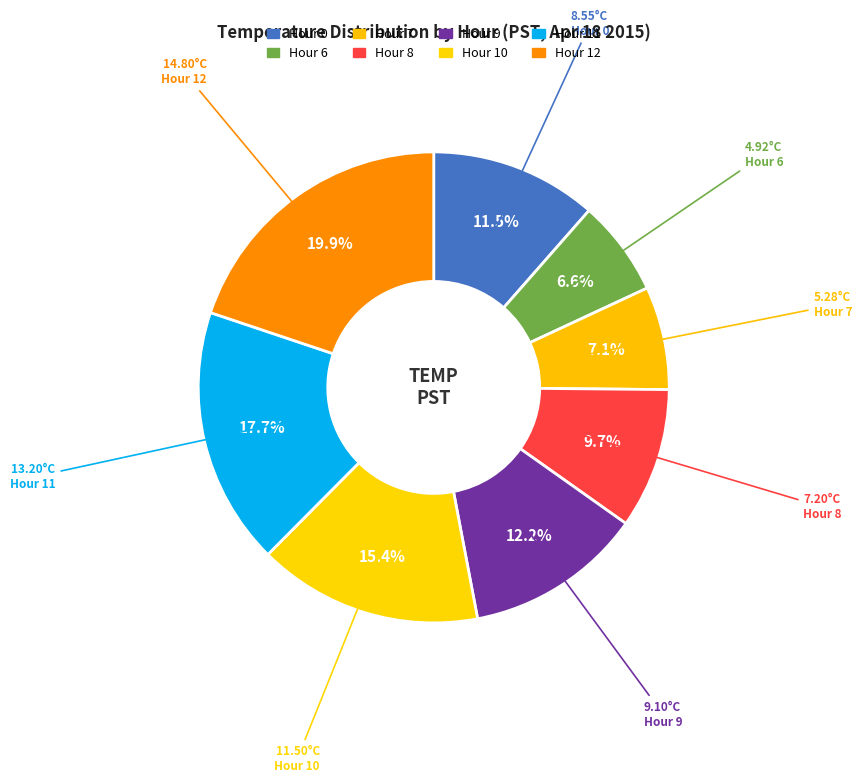

Count the number of slices in the pie.

8